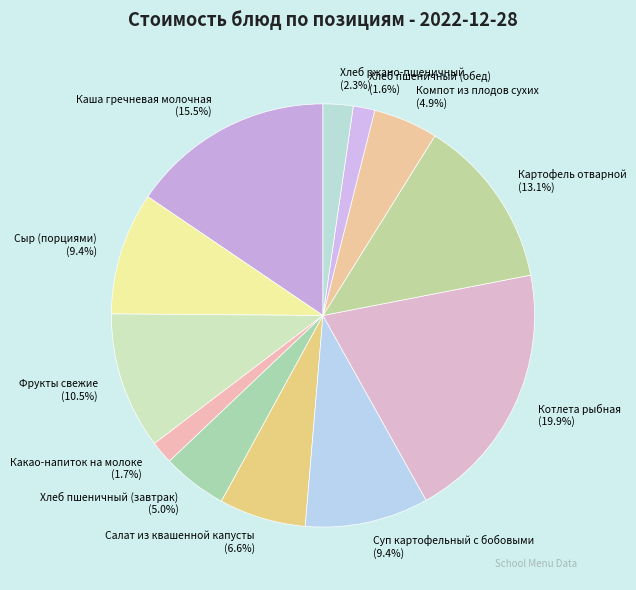

Is the sum of Суп картофельный с бобовыми and Котлета рыбная greater than half?

No